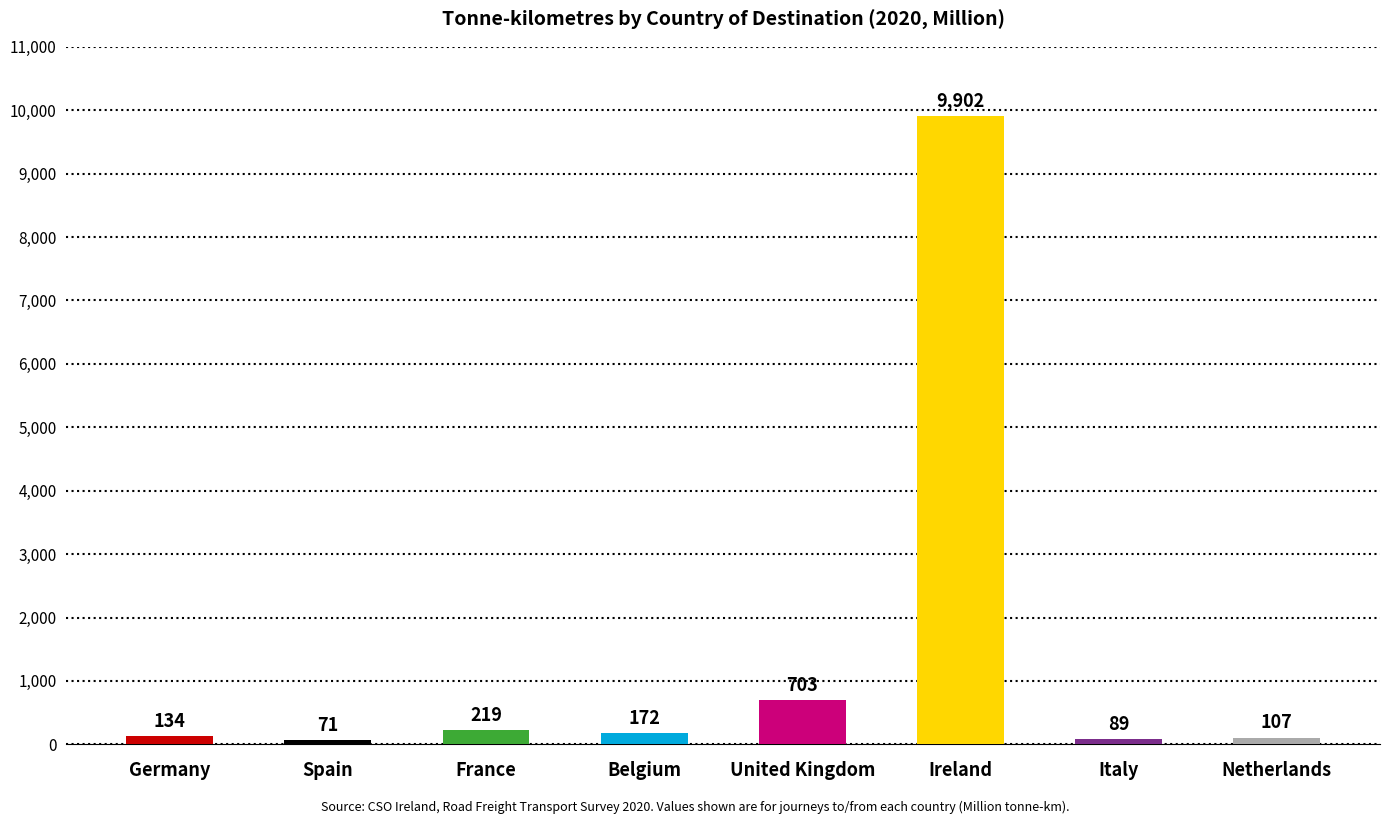

At which label is the value closest to 4986?

United Kingdom